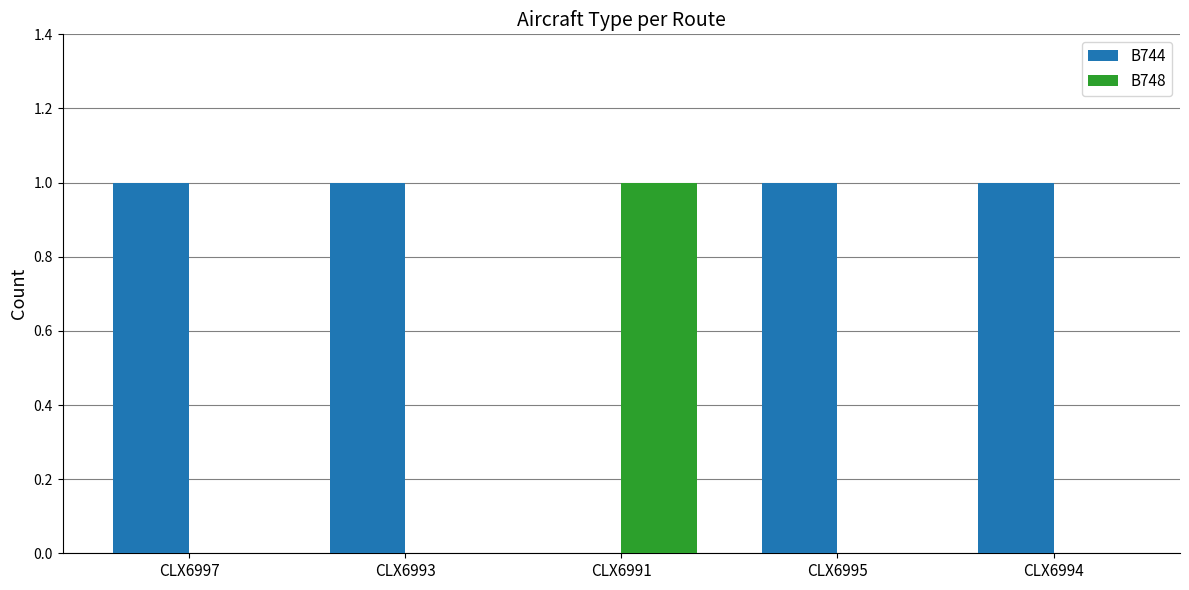

At which label does B748 reach its peak?

CLX6991